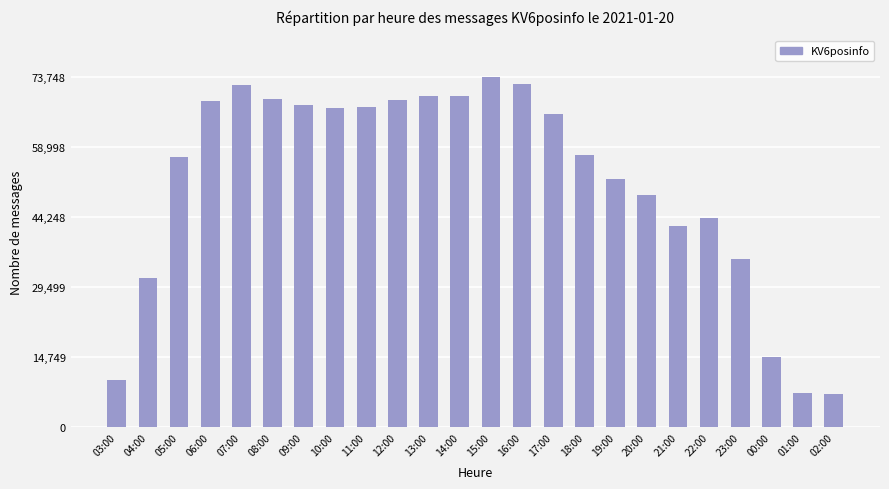

What is the difference between the maximum and minimum values?

66779